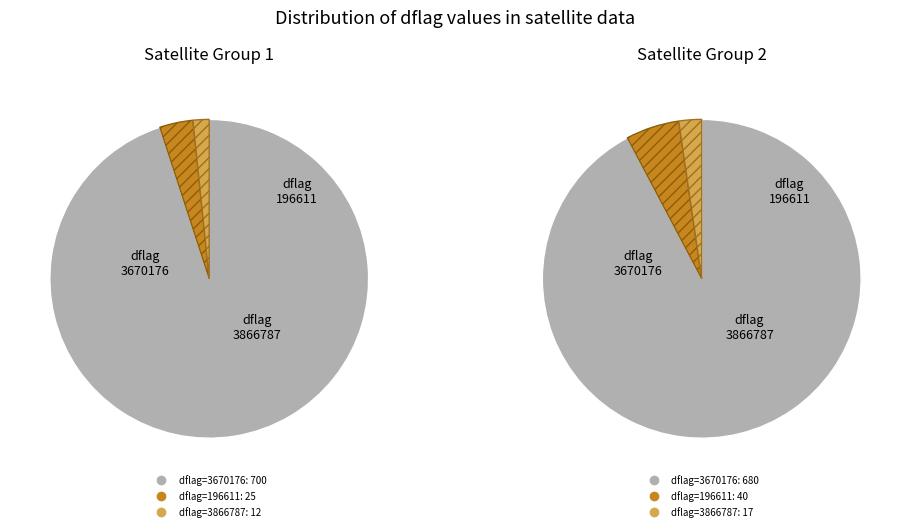

Which slice is the smallest?

196611